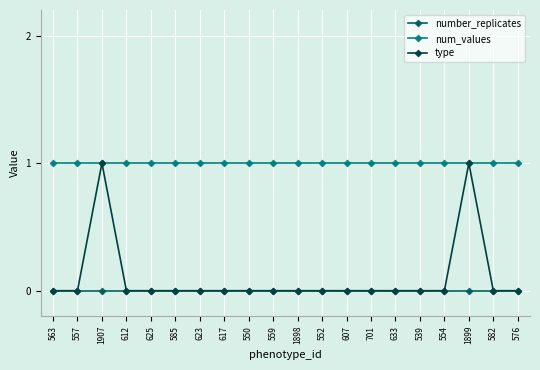

True or false: num_values and number_replicates cross at least once.

False